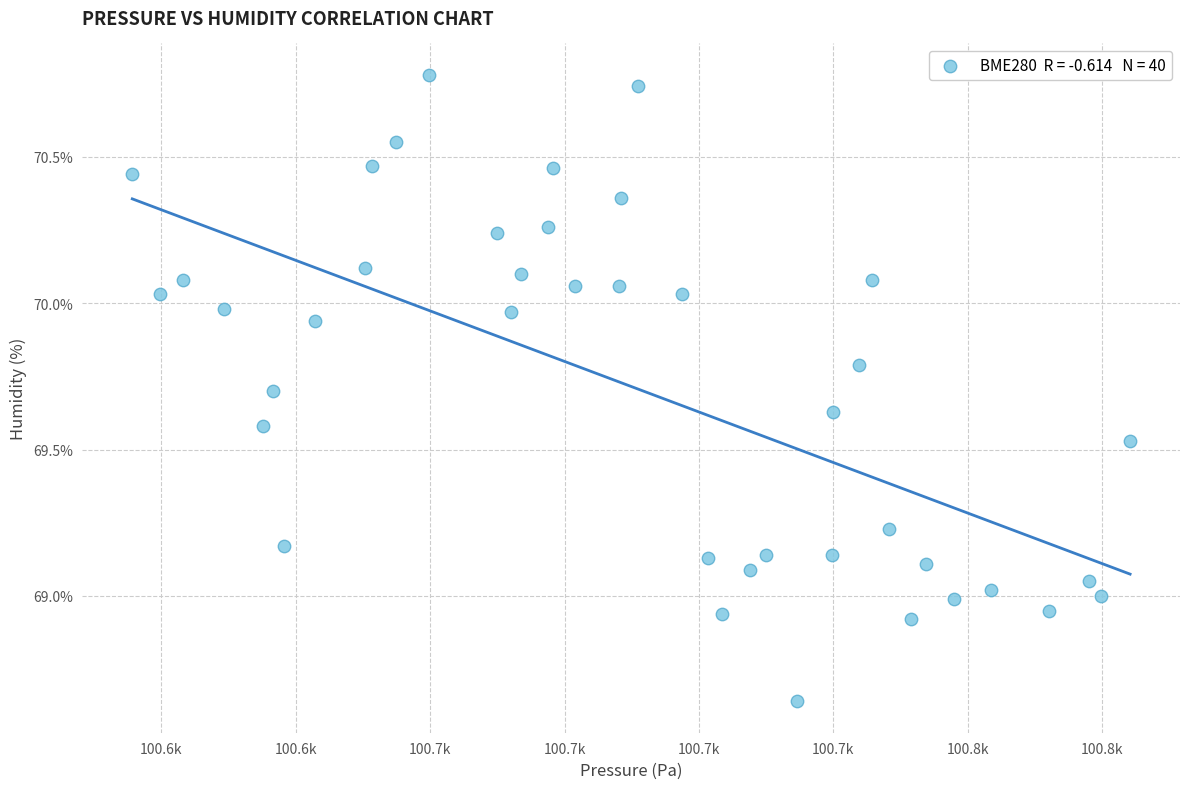

What is the range of X values (max minus min)?

185.6